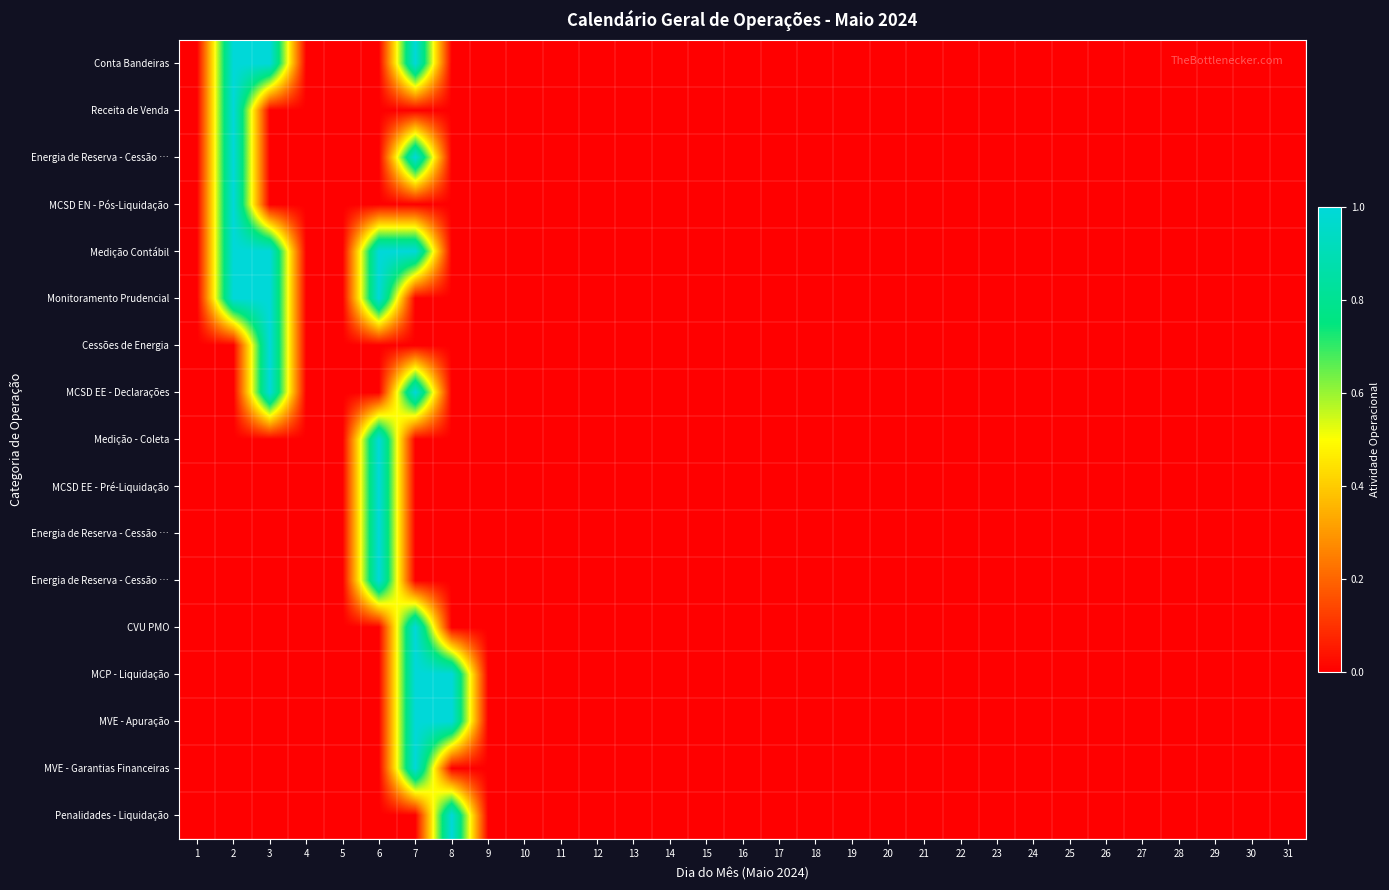

What is the greatest value displayed?

1